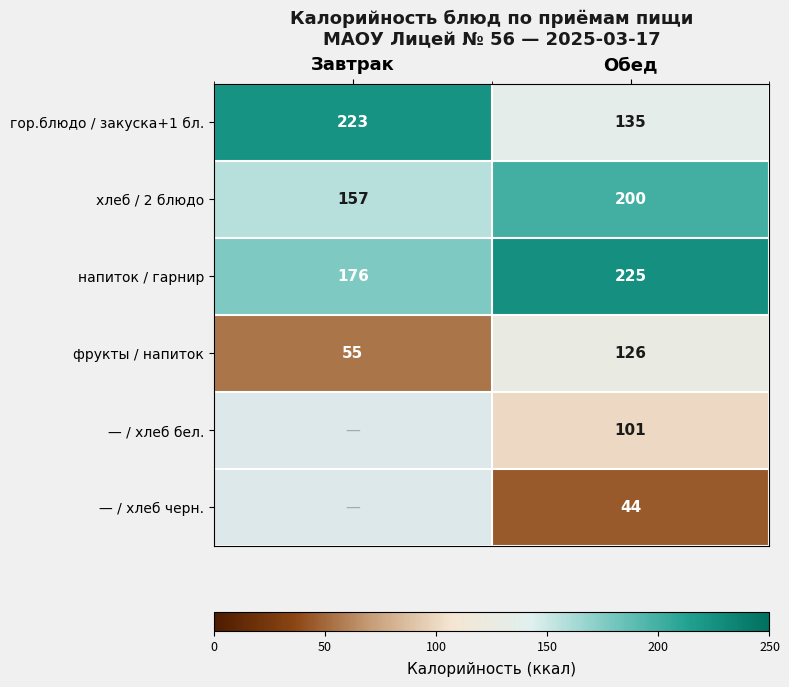

Between Завтрак and Обед, which is larger?

Завтрак